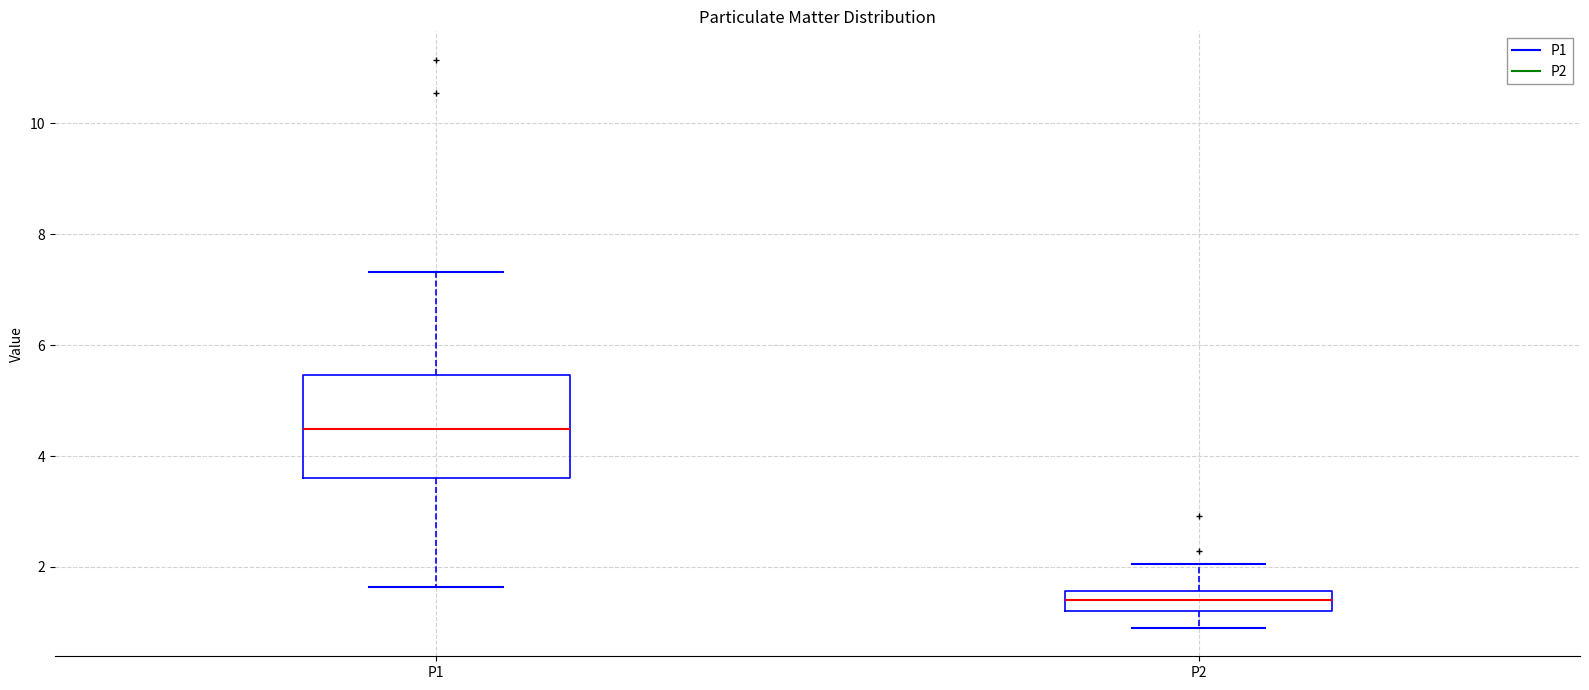

Which box is the tallest, from its lower edge to its upper edge?

P1